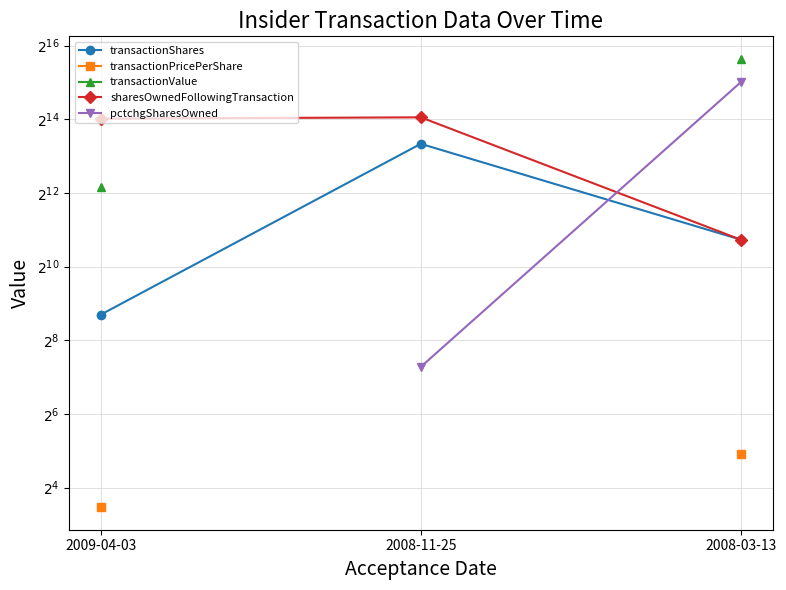

How many lines are shown in the chart?

5